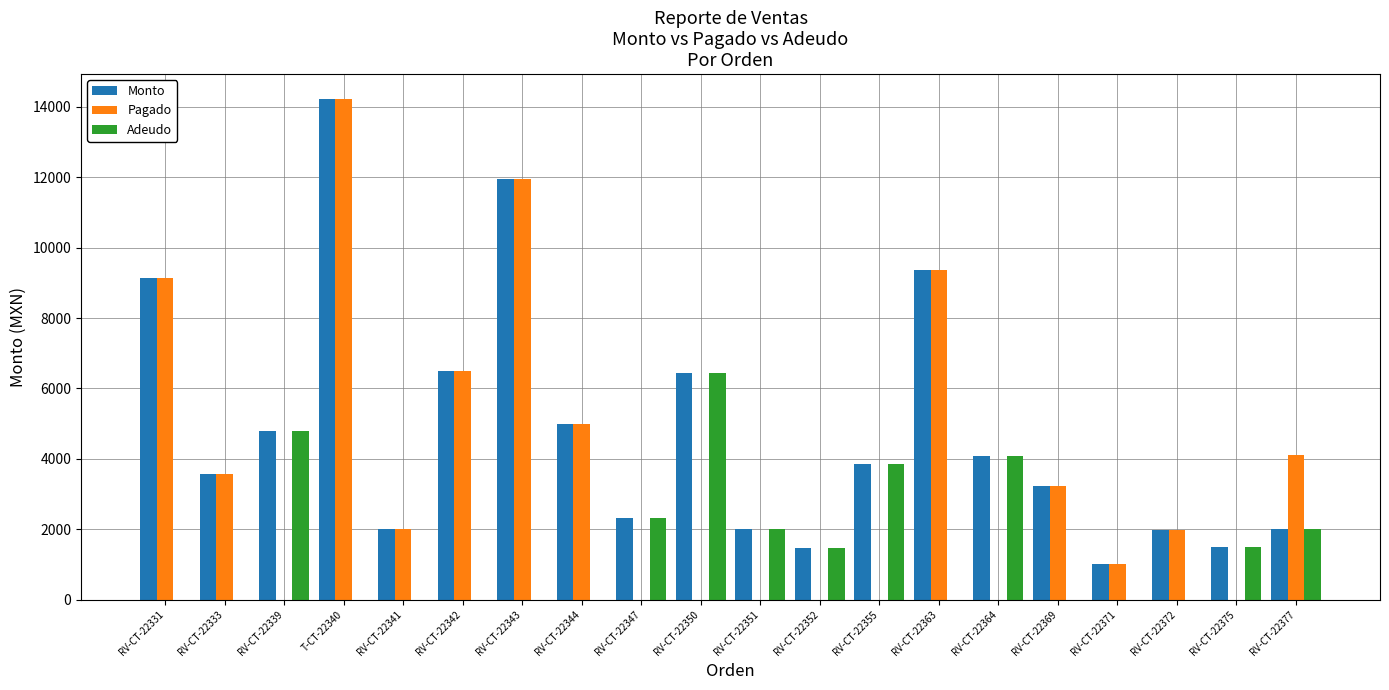

Which series has the largest total across all categories?

Monto